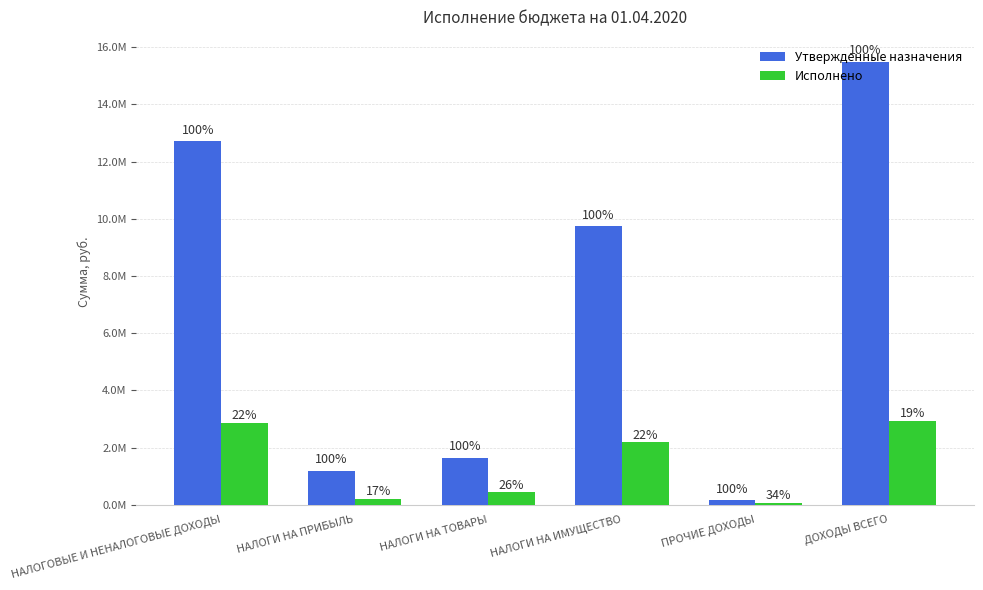

Where is Утвержденные назначения nearest to the value 7819411?

НАЛОГИ НА ИМУЩЕСТВО